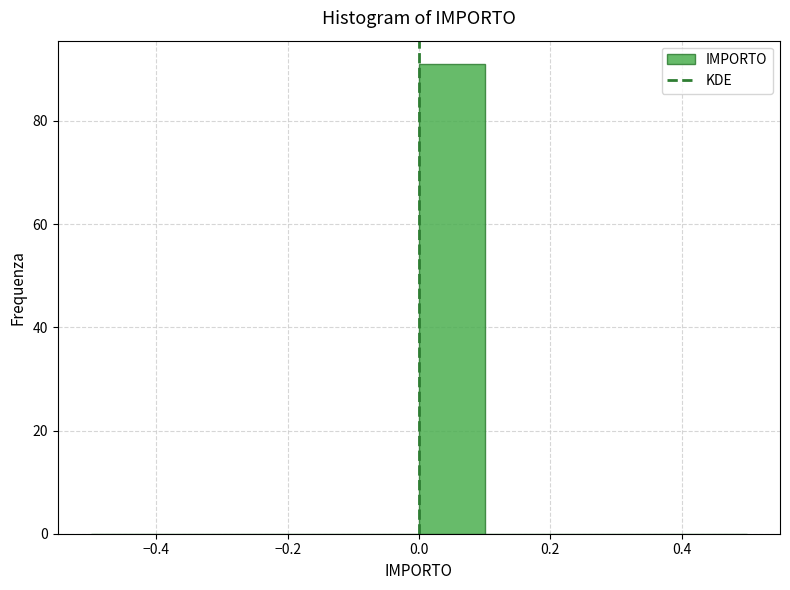

Reading left to right, list every bar in this chart as the range it spans on the x-axis followed by its height. The values are not printed on the chart, so give them approximately, as read against the axis.

-0.5 to -0.4: 0
-0.4 to -0.3: 0
-0.3 to -0.2: 0
-0.2 to -0.1: 0
-0.1 to 0.0: 0
0.0 to 0.1: 92
0.1 to 0.2: 0
0.2 to 0.3: 0
0.3 to 0.4: 0
0.4 to 0.5: 0